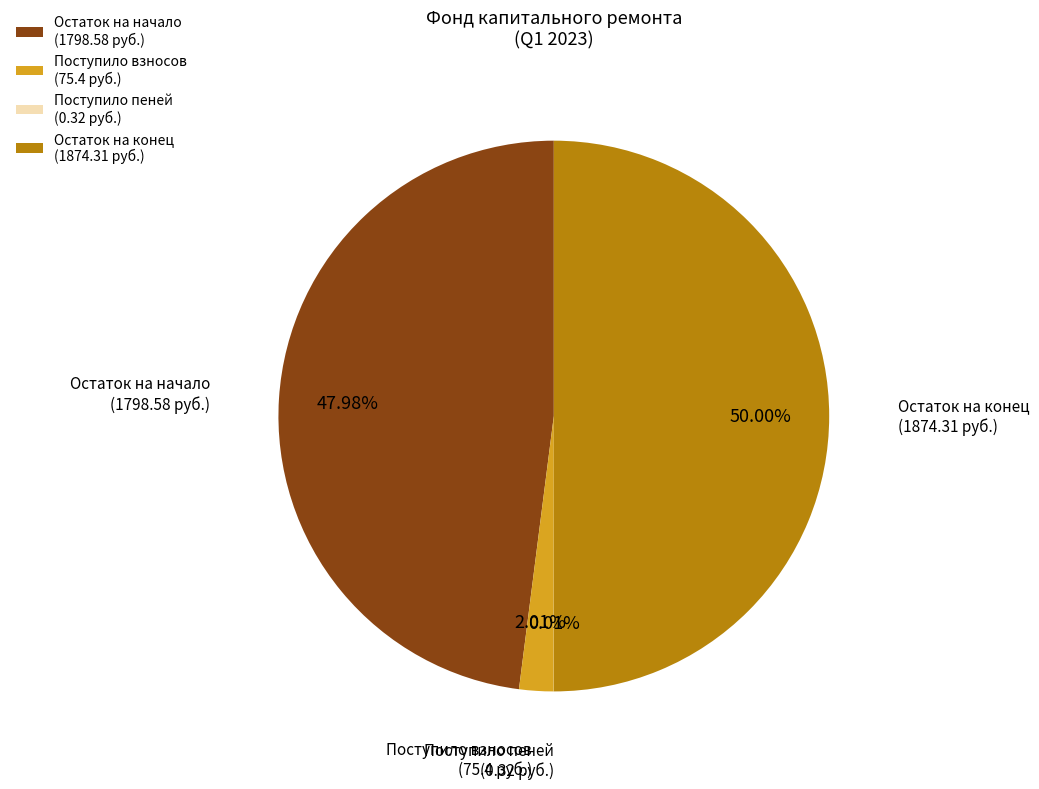

Which slice represents more than half of the pie?

Остаток на конец (1874.31 руб.)